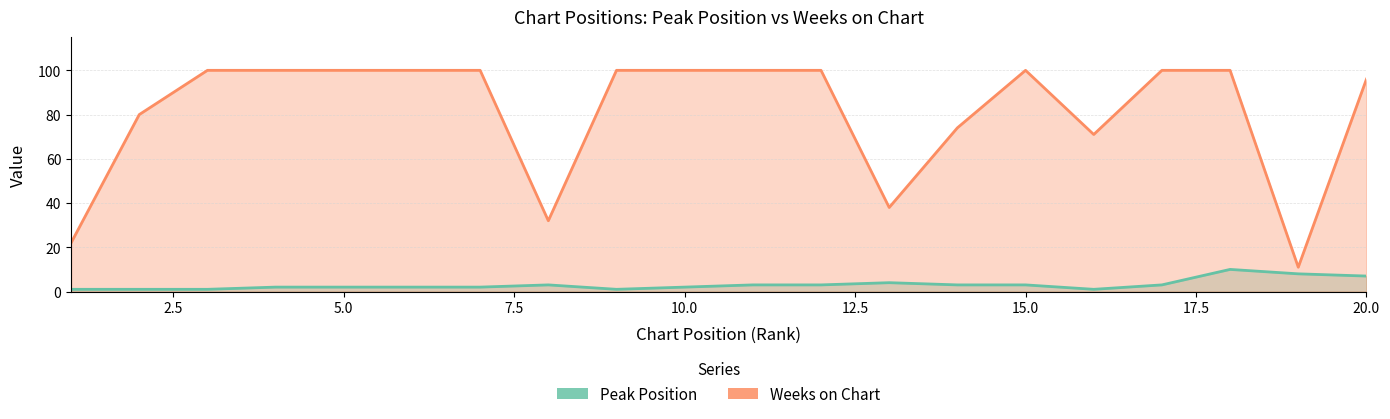

List the series in order of their peak value, lowest first.

Peak Position, Weeks on Chart